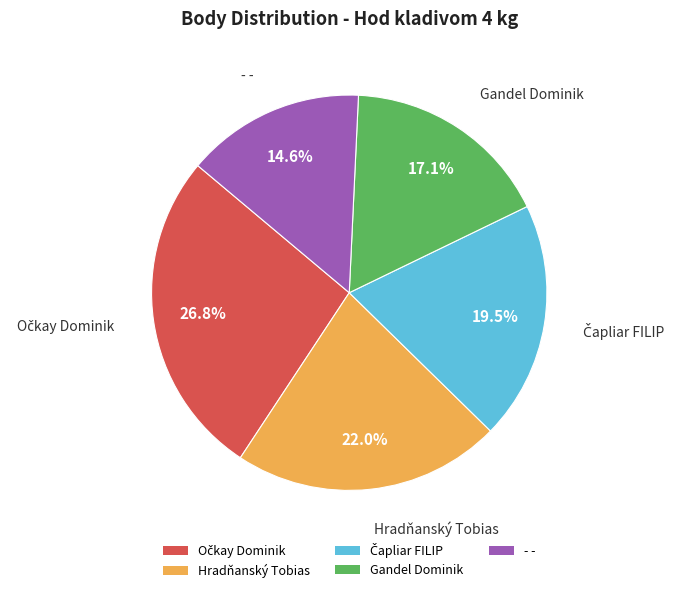

Which category has the smallest portion of the pie?

- -